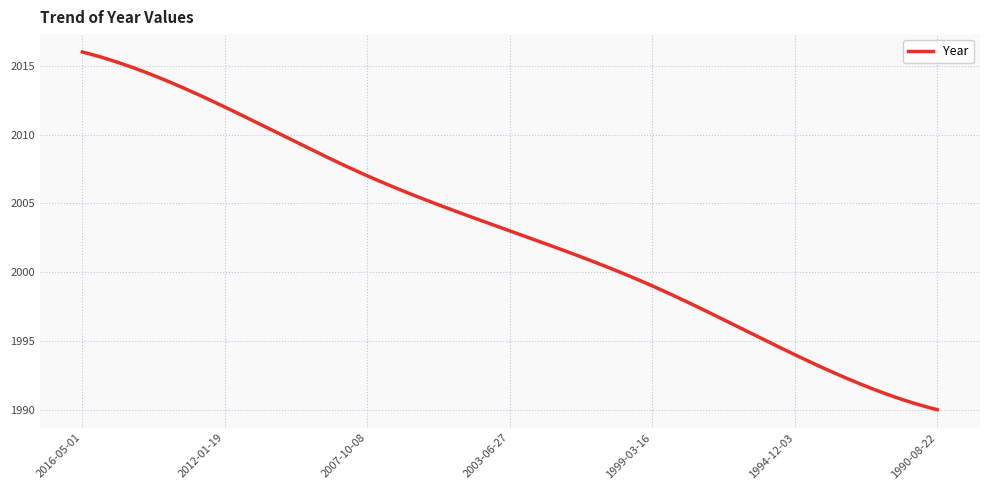

What is the maximum value shown in the chart?

2016.0